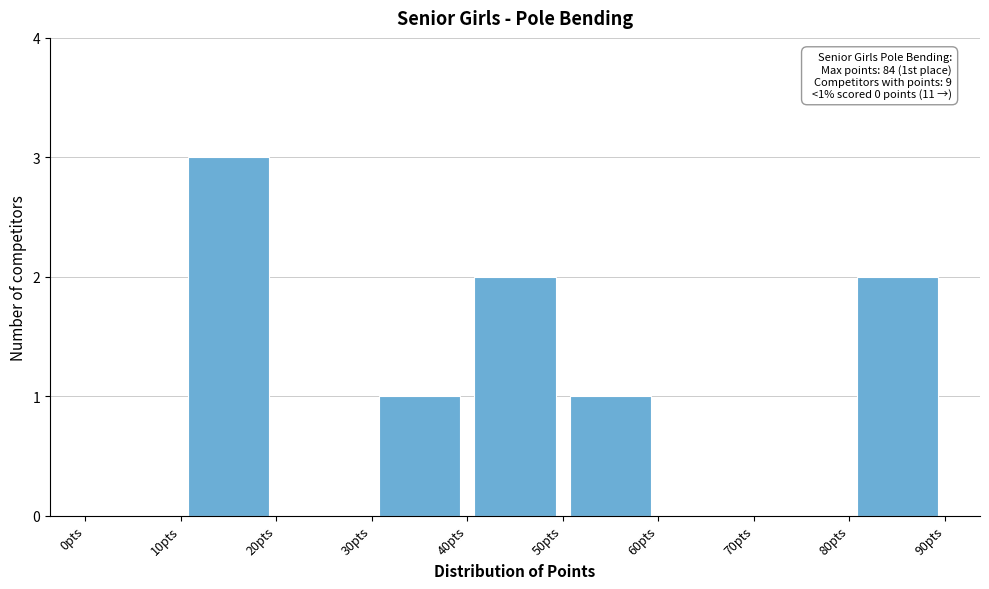

Over which range of the x-axis is the bar tallest?

10 to 20